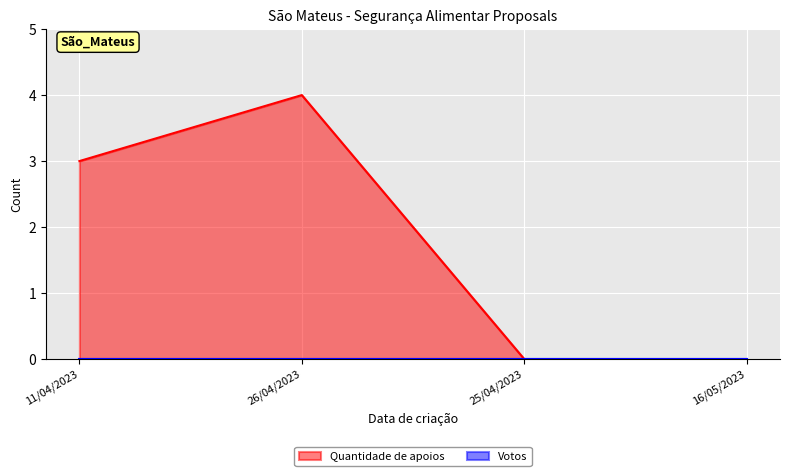

Does the chart display data point markers on the line(s)?

No